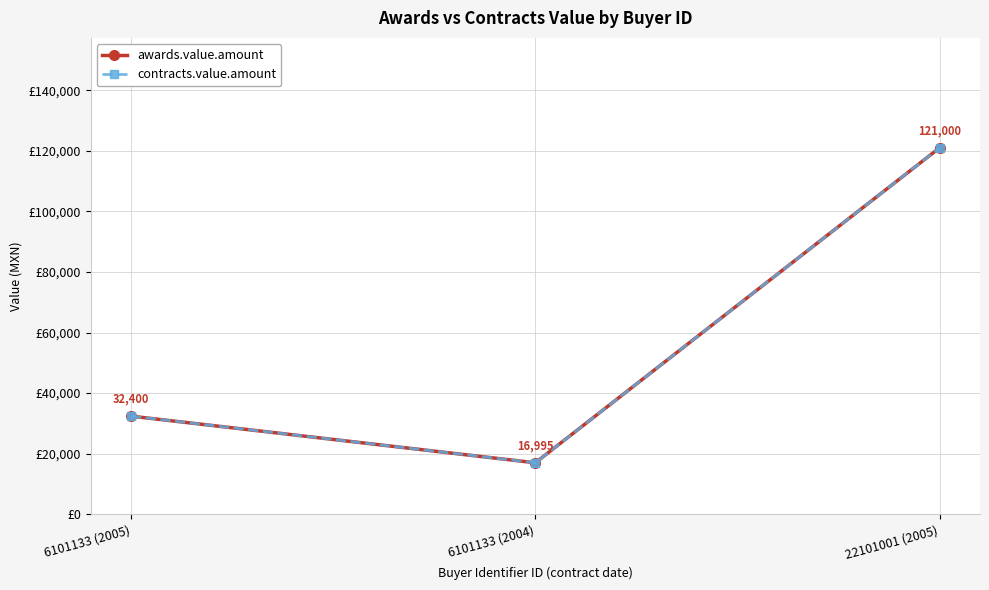

Is this an area chart (filled region under the line)?

No